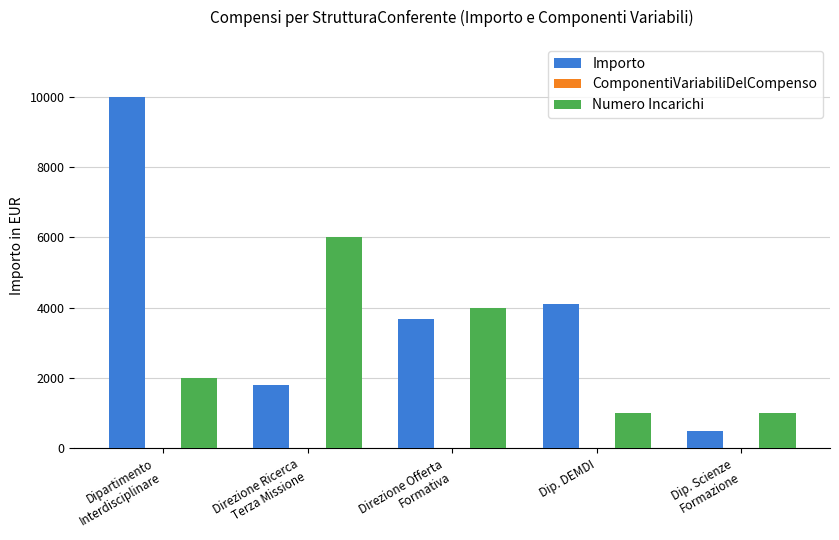

Where is Numero Incarichi nearest to the value 3500?

Direzione Offerta
Formativa